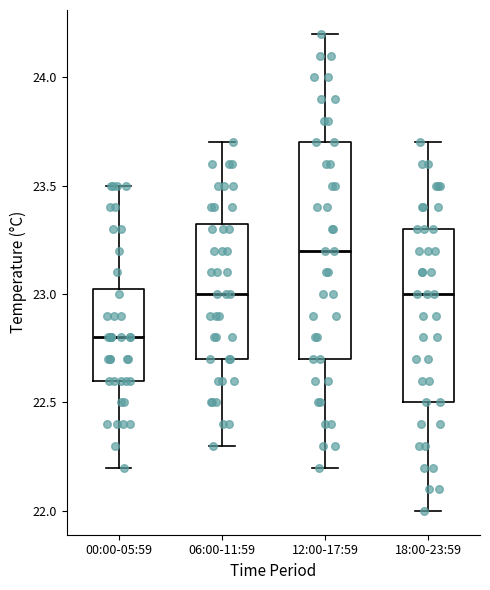

Which box is the tallest, from its lower edge to its upper edge?

12:00-17:59